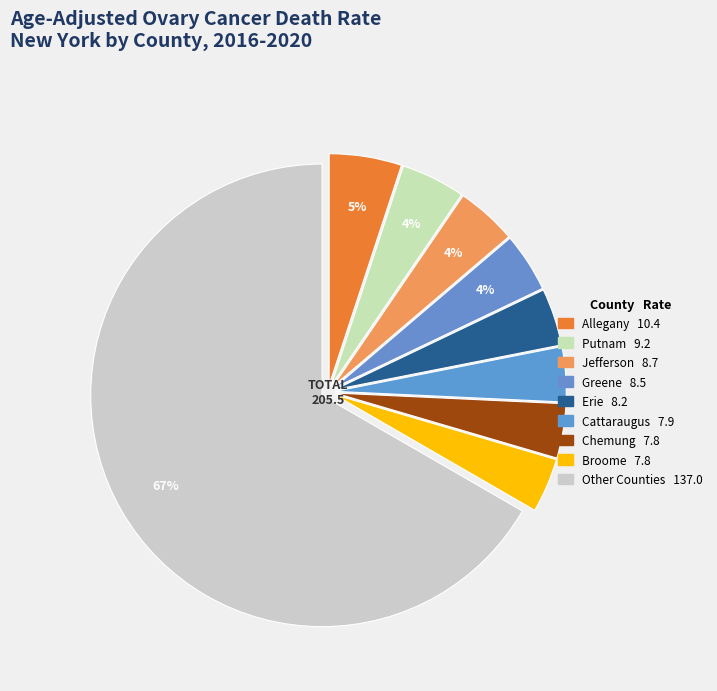

How many segments does this pie chart have?

9